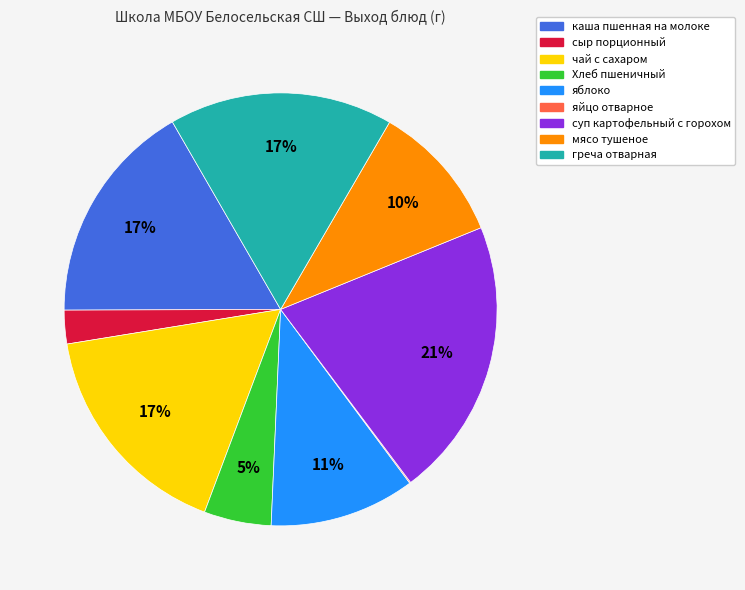

To the nearest percent, what is the combined percentage of мясо тушеное and сыр порционный?

13%